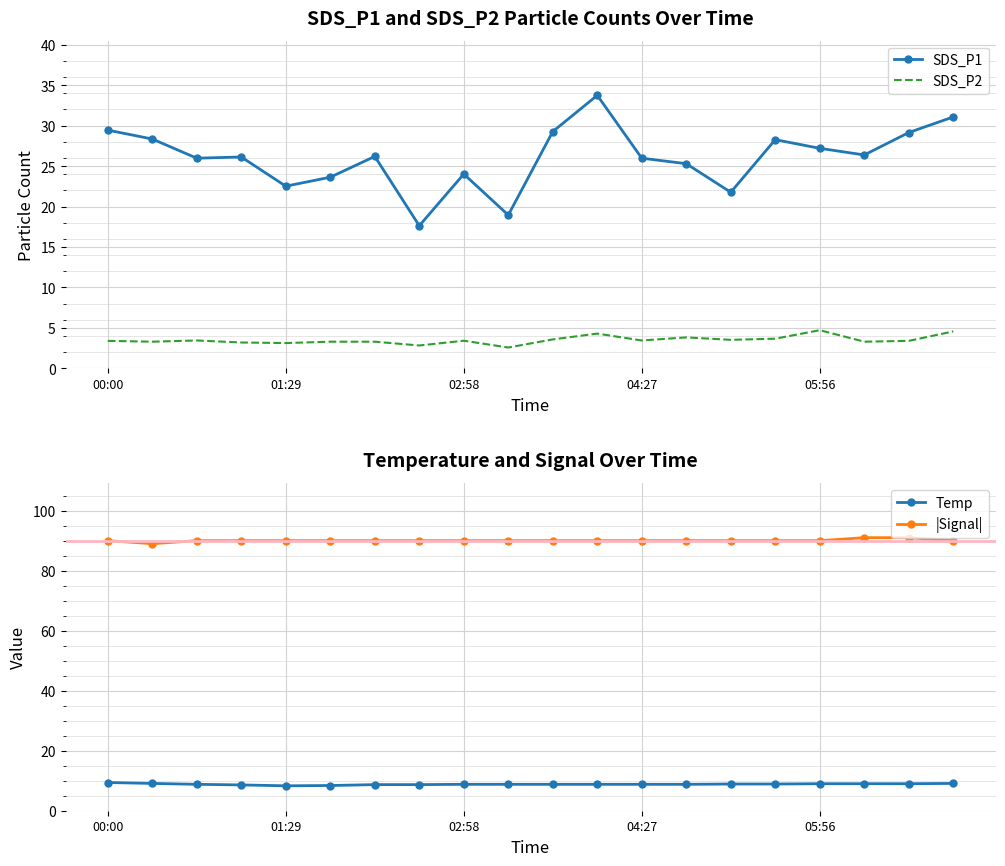

The value of |Signal| at 05:56 is 90.0. True or false?

True